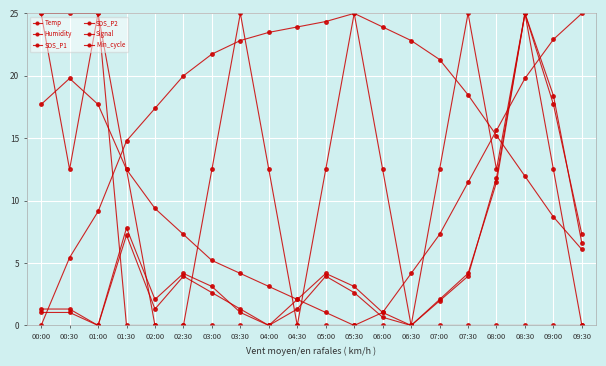

Where is the first local maximum for Temp?

00:30